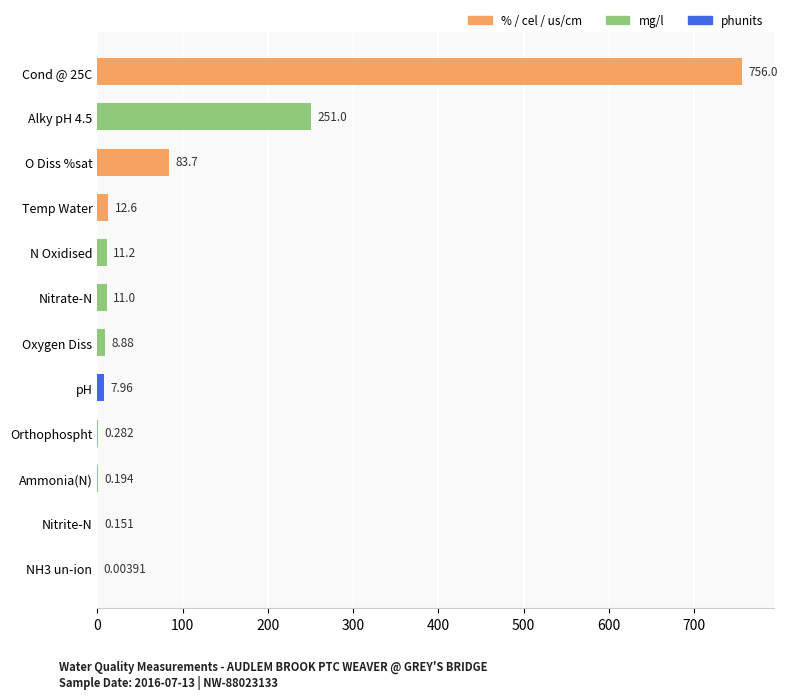

Are the bars grouped side by side (vs. stacked)?

No